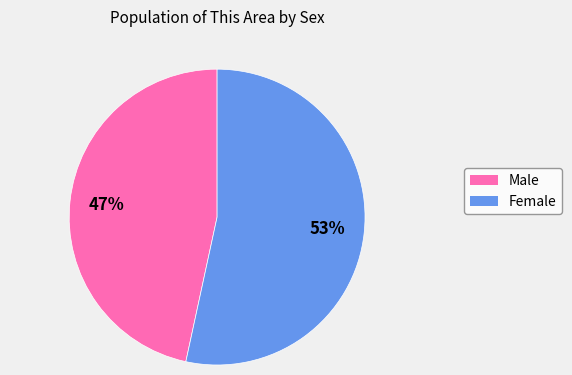

How many slices are in this pie chart?

2